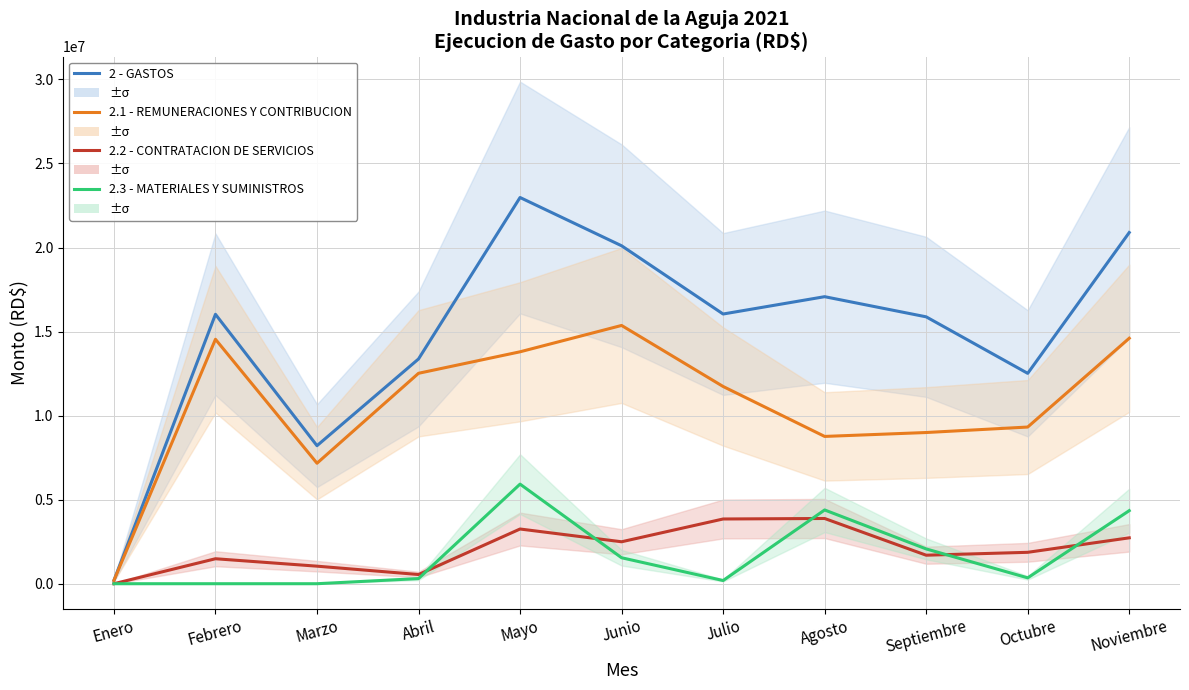

How many interior local valleys does the 2 - GASTOS series have?

3